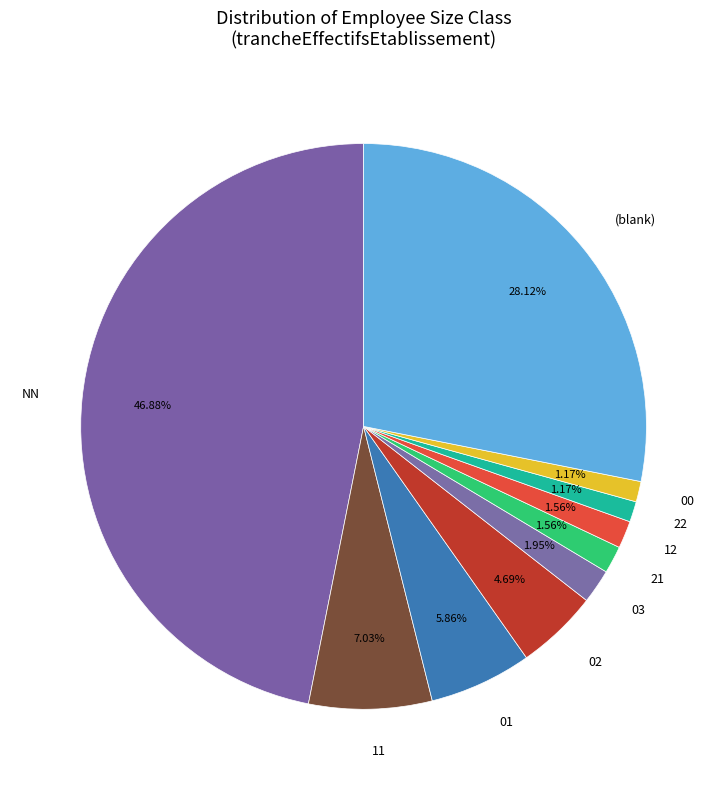

Which has a higher value, (blank) or 11?

(blank)